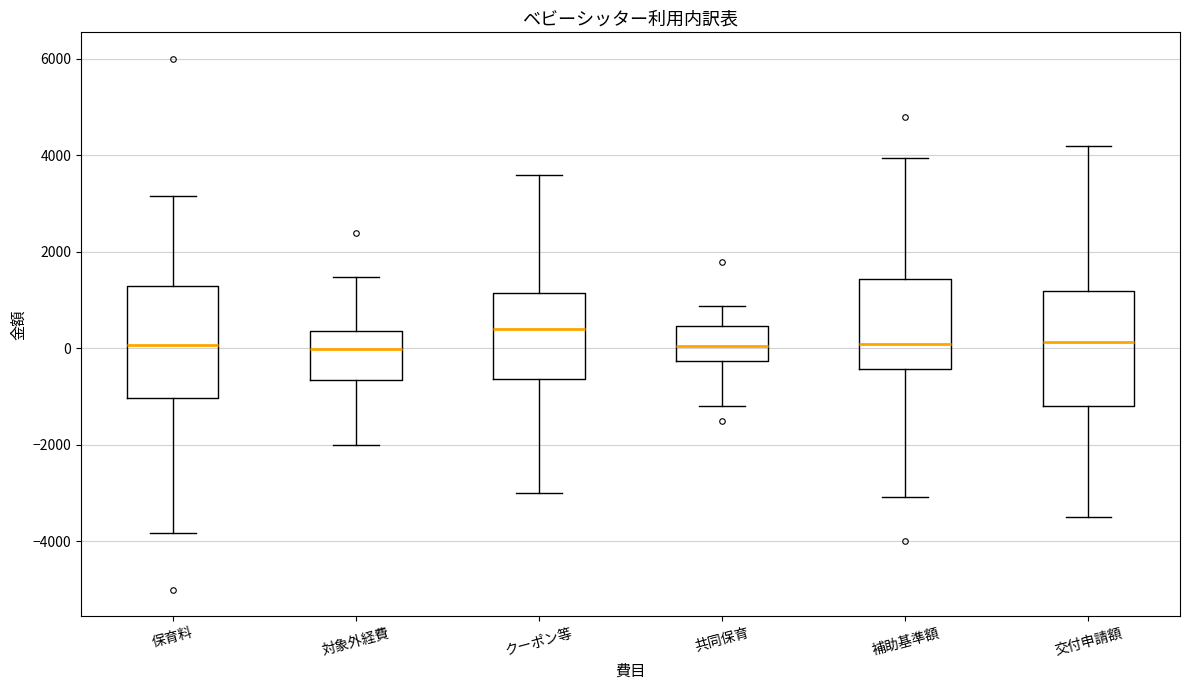

Reading left to right, transcribe this box plot: for each box, give where its median line is, the range the box spans, and where its two whiskers end, as read against the y-axis. The values are not printed on the chart, so give them approximately, as read against the axis.

保育料: median 0, box -1000 to 1200, whiskers -3800 to 3200
対象外経費: median 0, box -600 to 400, whiskers -2000 to 1400
クーポン等: median 400, box -600 to 1200, whiskers -3000 to 3600
共同保育: median 0, box -200 to 400, whiskers -1200 to 800
補助基準額: median 0, box -400 to 1400, whiskers -3000 to 4000
交付申請額: median 200, box -1200 to 1200, whiskers -3400 to 4200